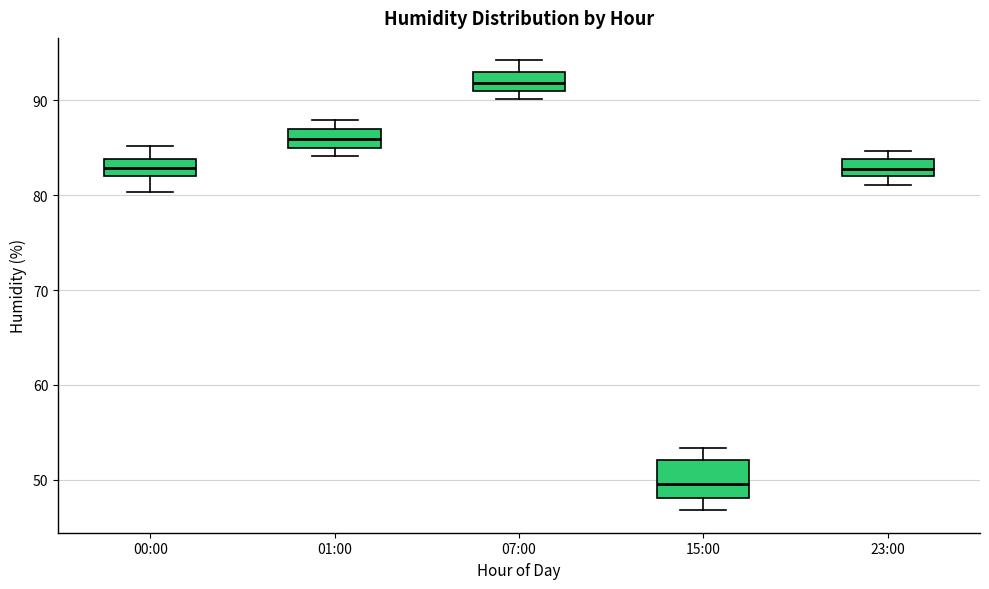

Which box has the lowest median line?

15:00